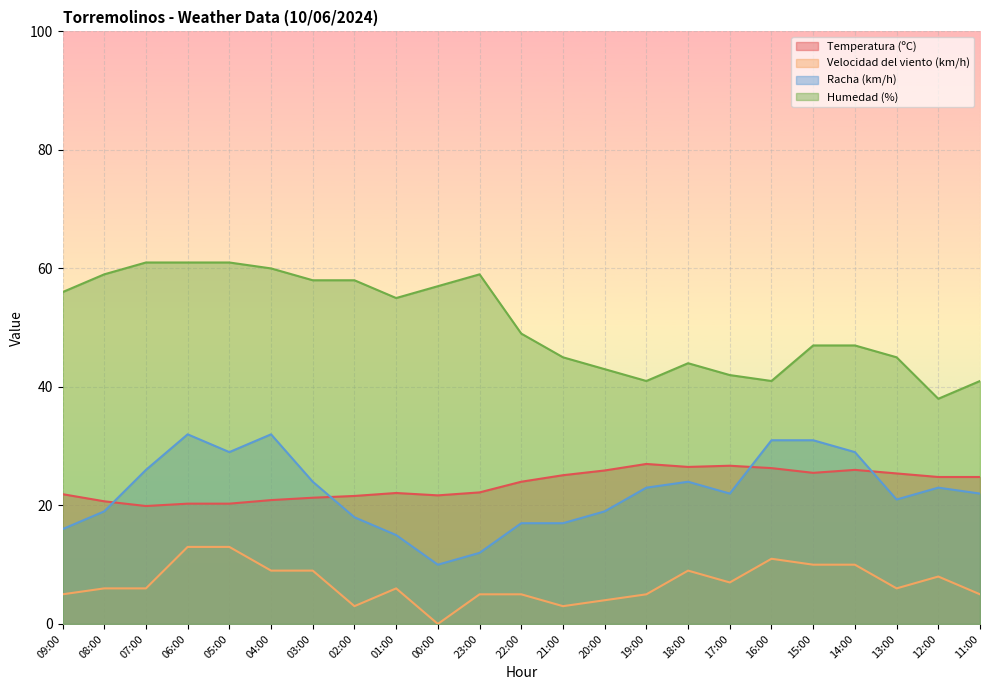

The Humedad (%) series shows 41.0 at 11:00. True or false?

True